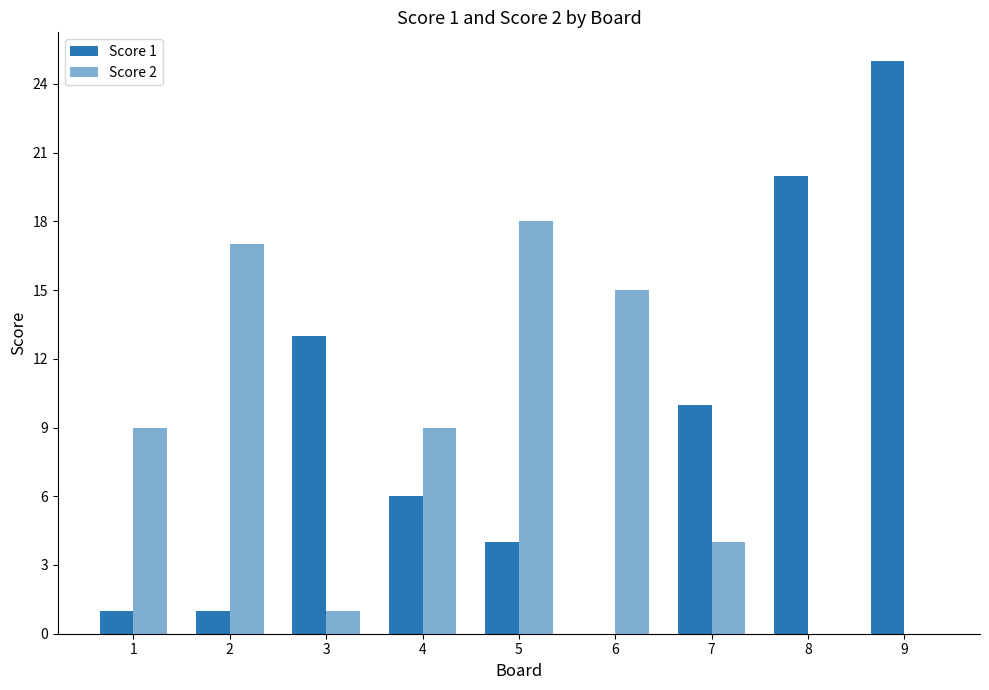

How many data points does each series have?

9